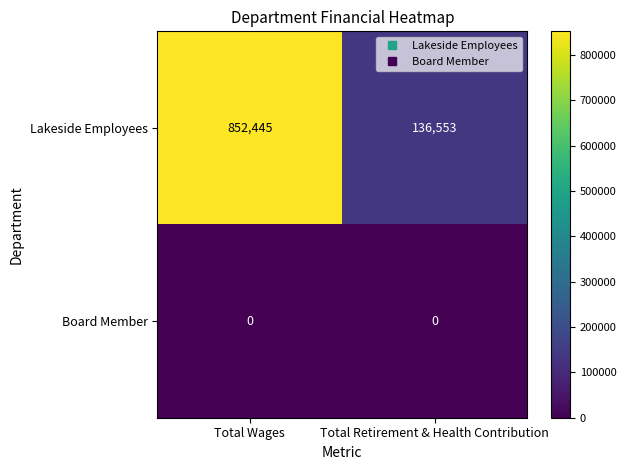

Reading left to right, list all the values displayed in this chart.

Lakeside Employees: 852445	136553
Board Member: 0	0